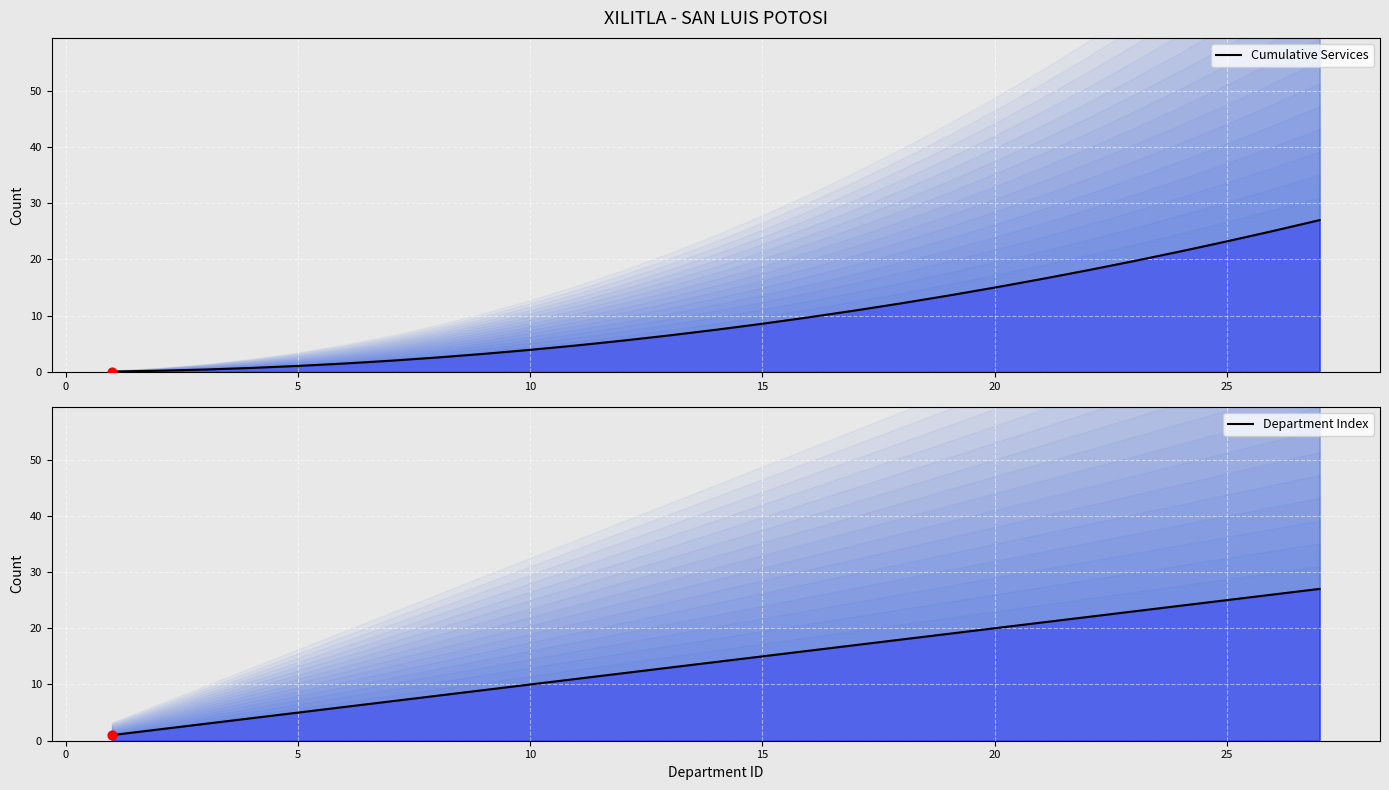

Which series reaches the maximum Y coordinate?

Cumulative Services